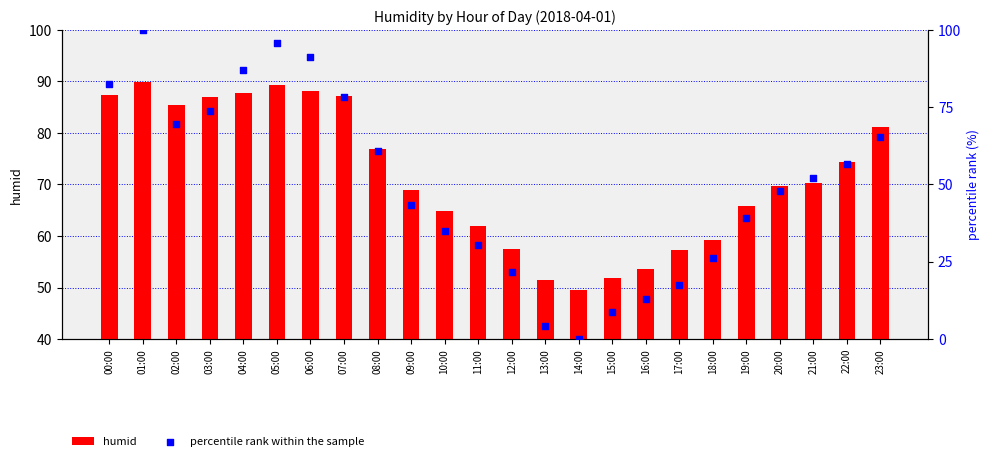

Which series has the largest Y range (max minus min)?

percentile rank within the sample